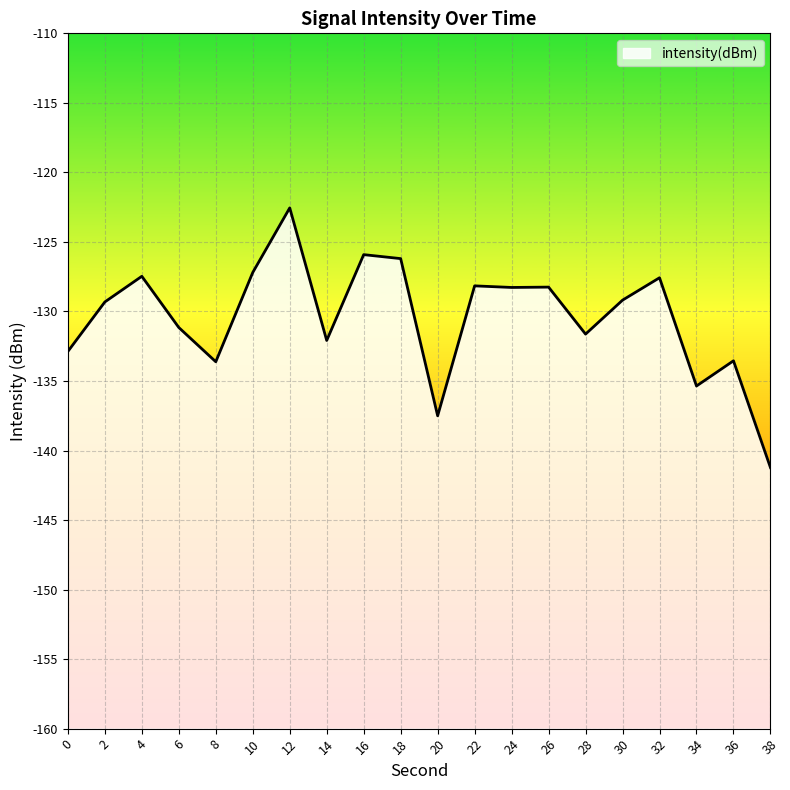

What is the average value?

-130.5